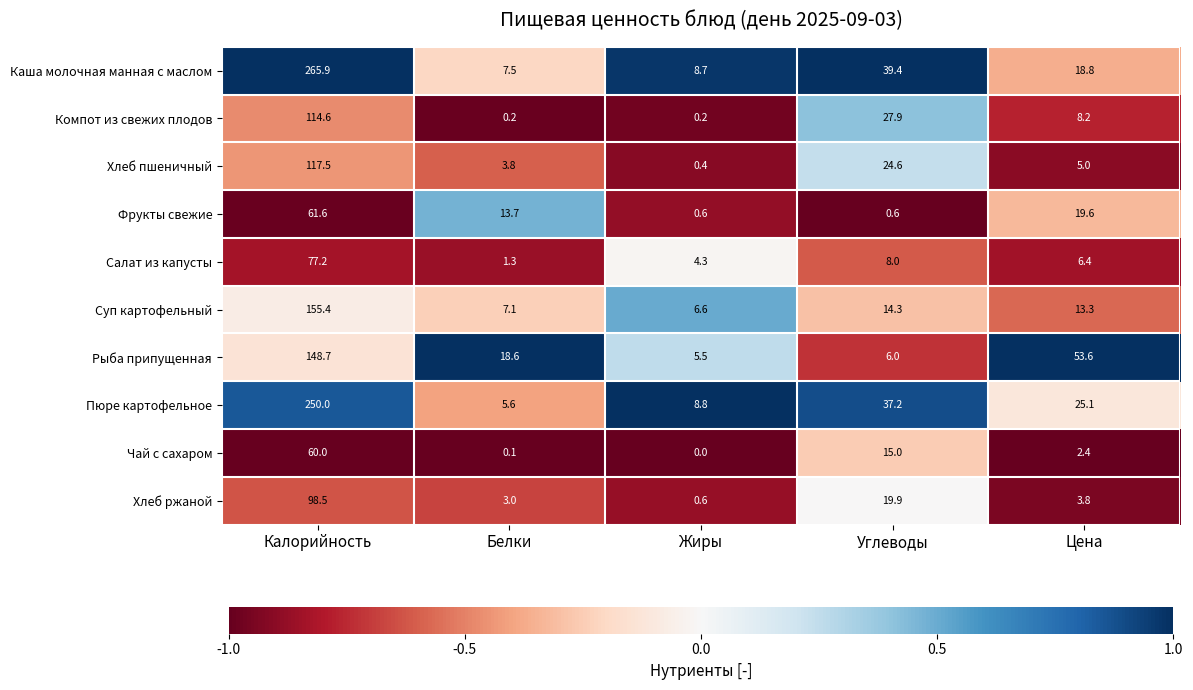

At how many categories does at least one series exceed 0?

5